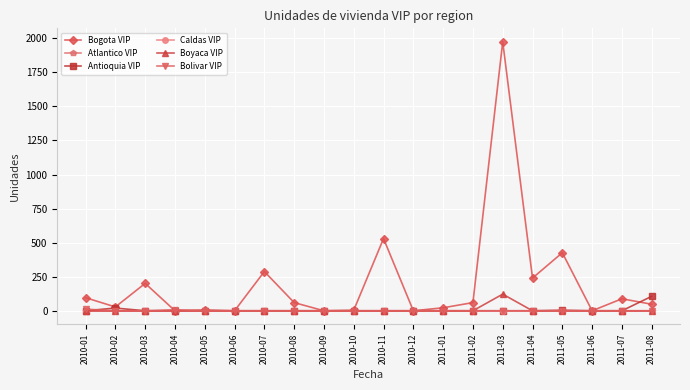

Does the chart have visible grid lines?

Yes